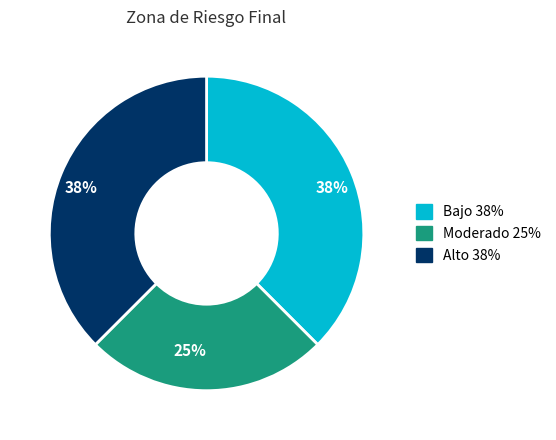

Is there a majority slice in this chart?

No